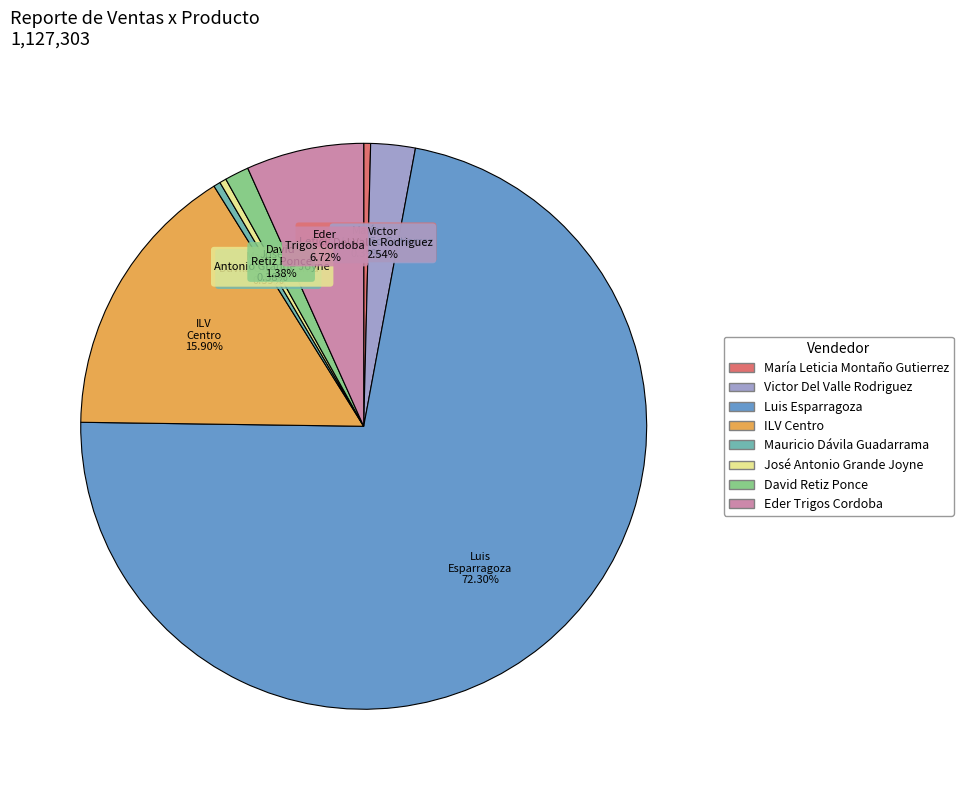

Does any single category account for the majority?

Yes